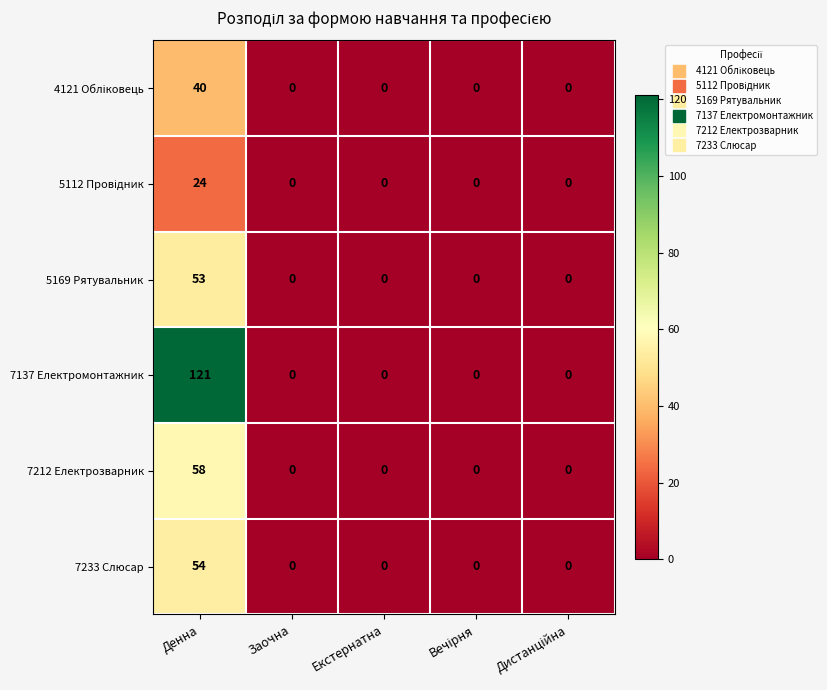

What is the sum of all 7212 Електрозварник values?

58